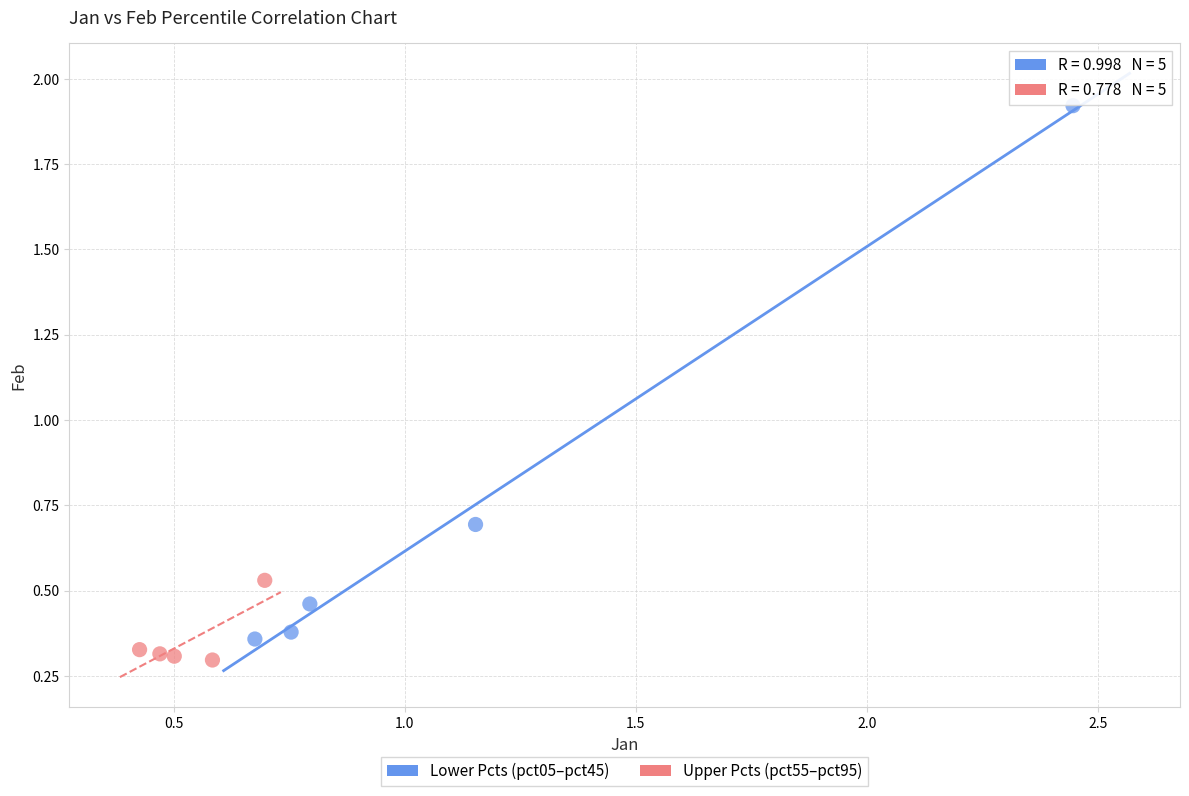

Which series contains the lowest Y value?

Upper Pcts (pct55–pct95)